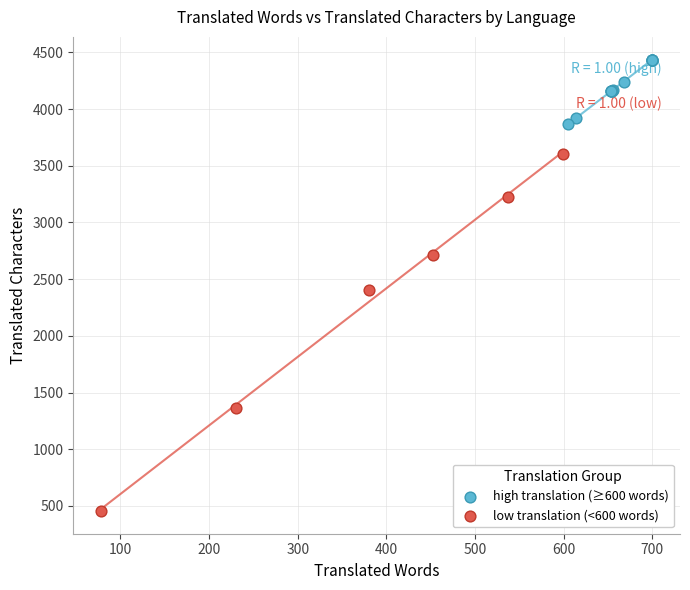

Which series reaches the minimum Y coordinate?

low translation (<600 words)